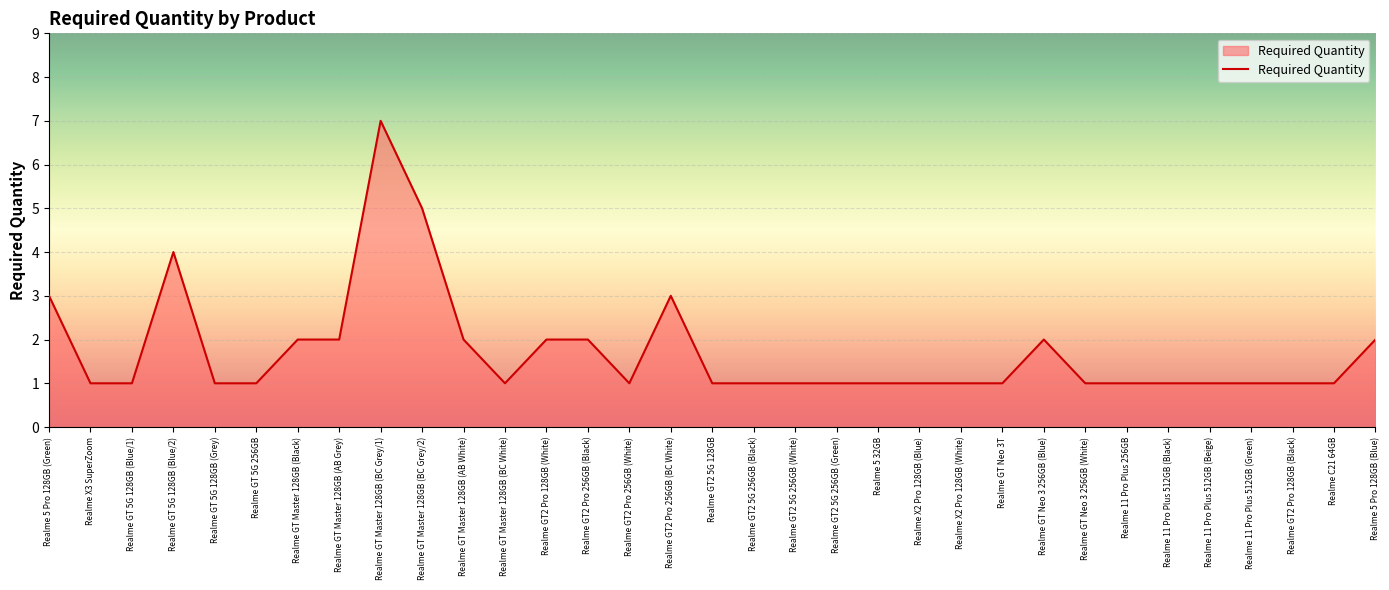

What is the minimum value shown in the chart?

1